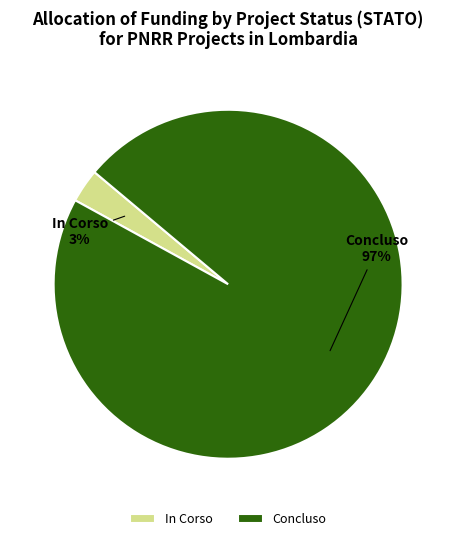

Which category accounts for the majority?

Concluso